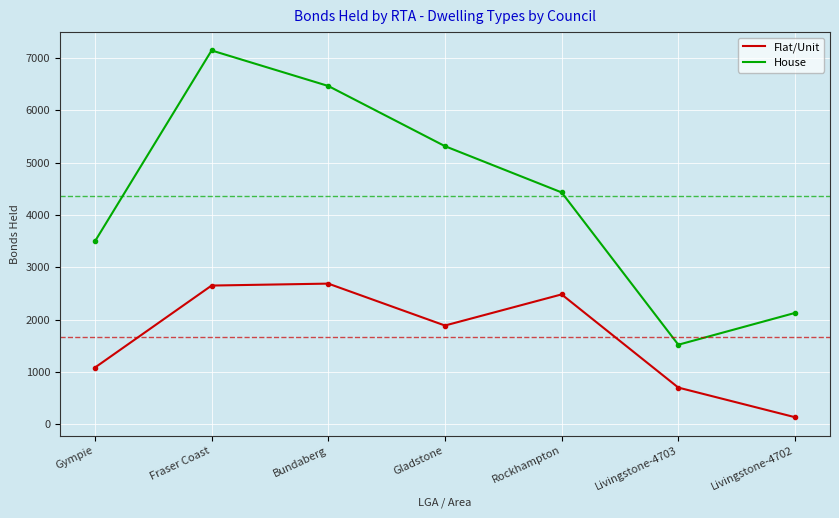

What position from the left is Gympie?

1